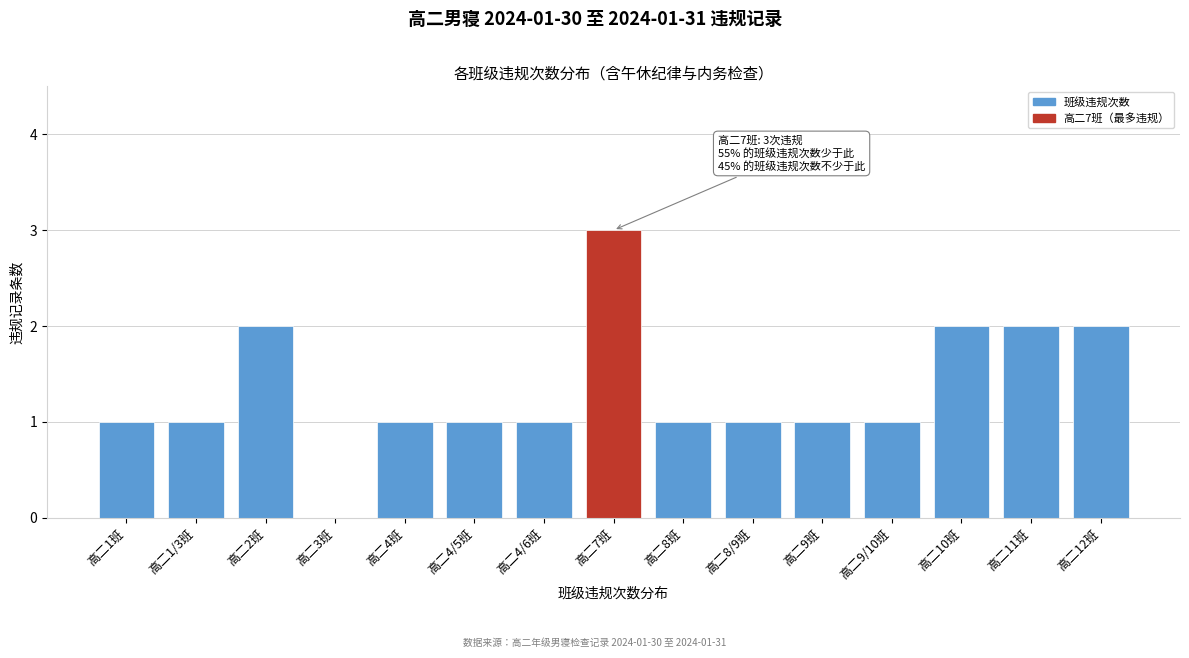

Reading right to left, transcribe all the data shown in this chart.

高二12班=2	高二11班=2	高二10班=2	高二9/10班=1	高二9班=1	高二8/9班=1	高二8班=1	高二7班=3	高二4/6班=1	高二4/5班=1	高二4班=1	高二3班=0	高二2班=2	高二1/3班=1	高二1班=1